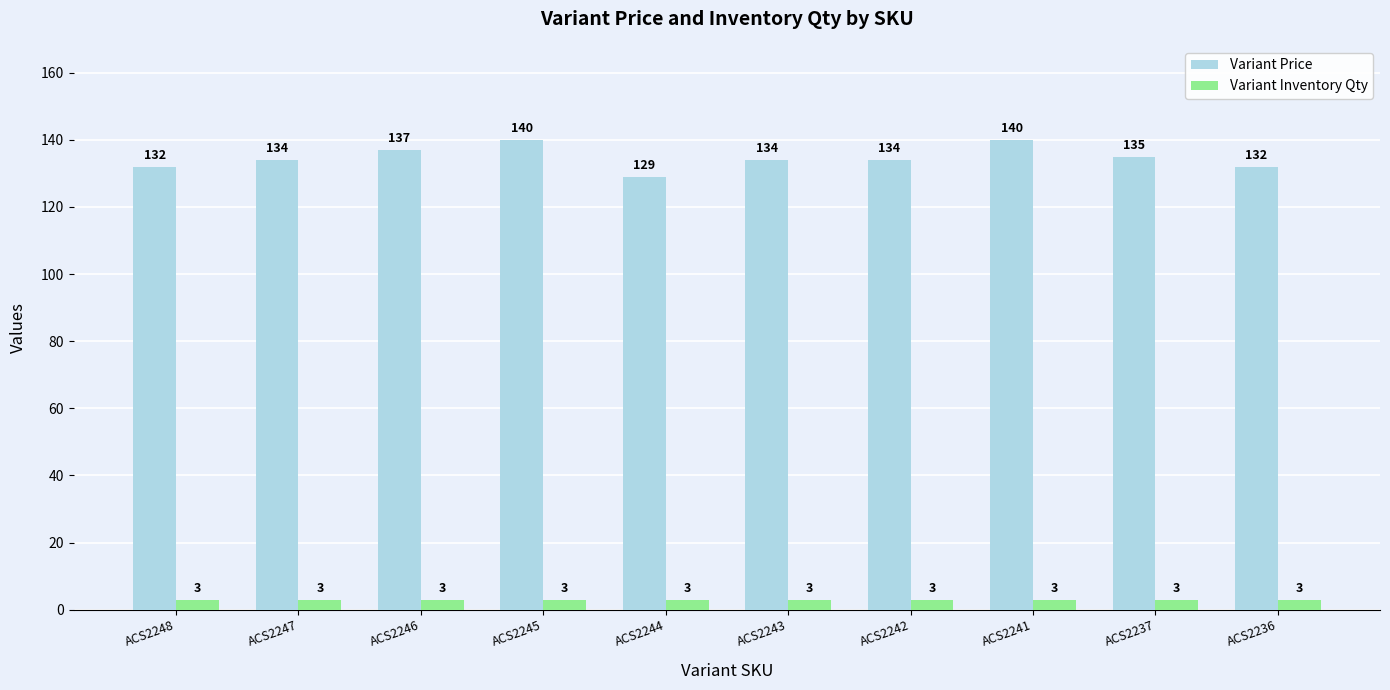

What is the spread (max minus min) of values at ACS2241?

137